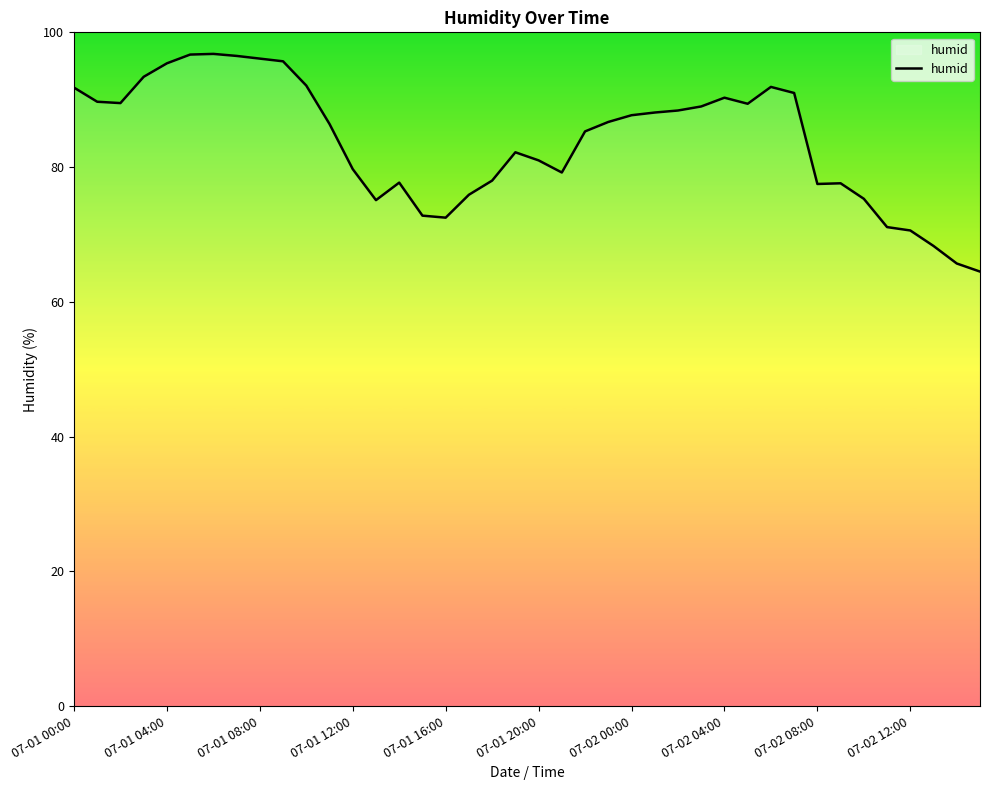

What is the difference between the second highest and second lowest values?

31.0